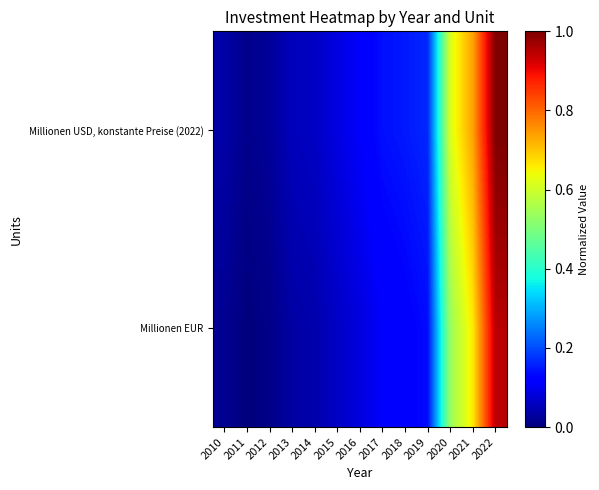

At which category is the sum across all series the highest?

2022